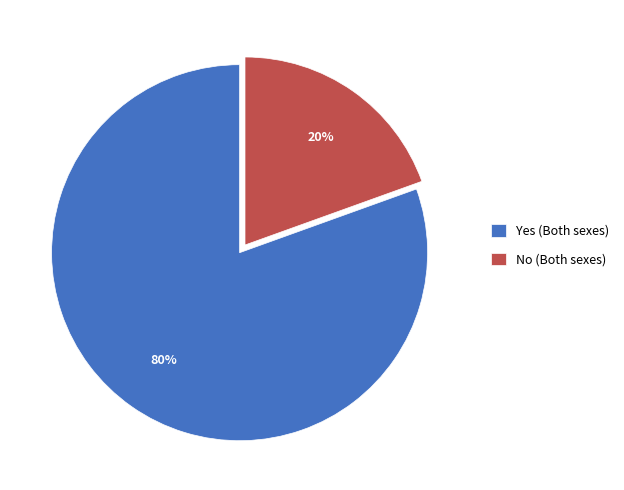

Which has a higher value, Yes (Both sexes) or No (Both sexes)?

Yes (Both sexes)